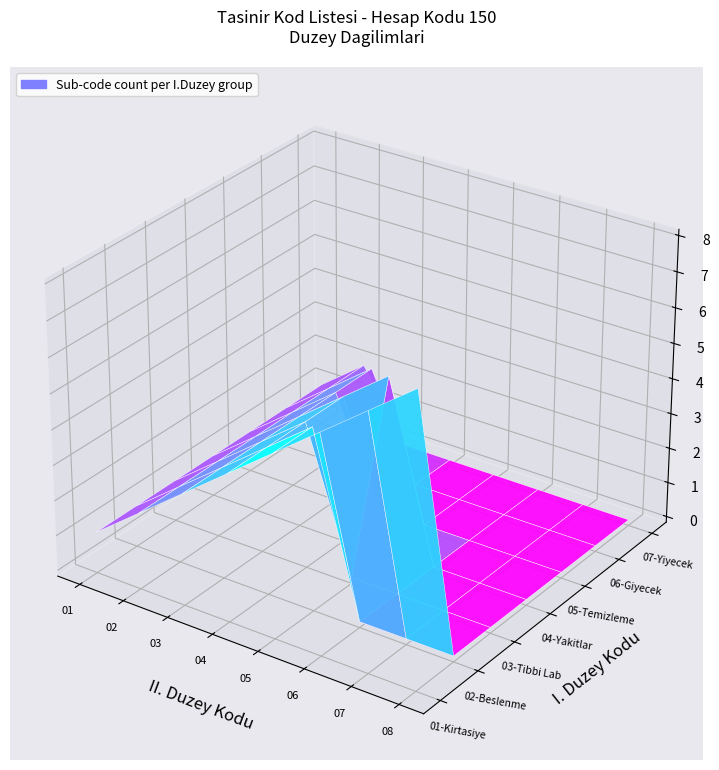

The 150-04 Yakitlar series shows 4 at 3. True or false?

True